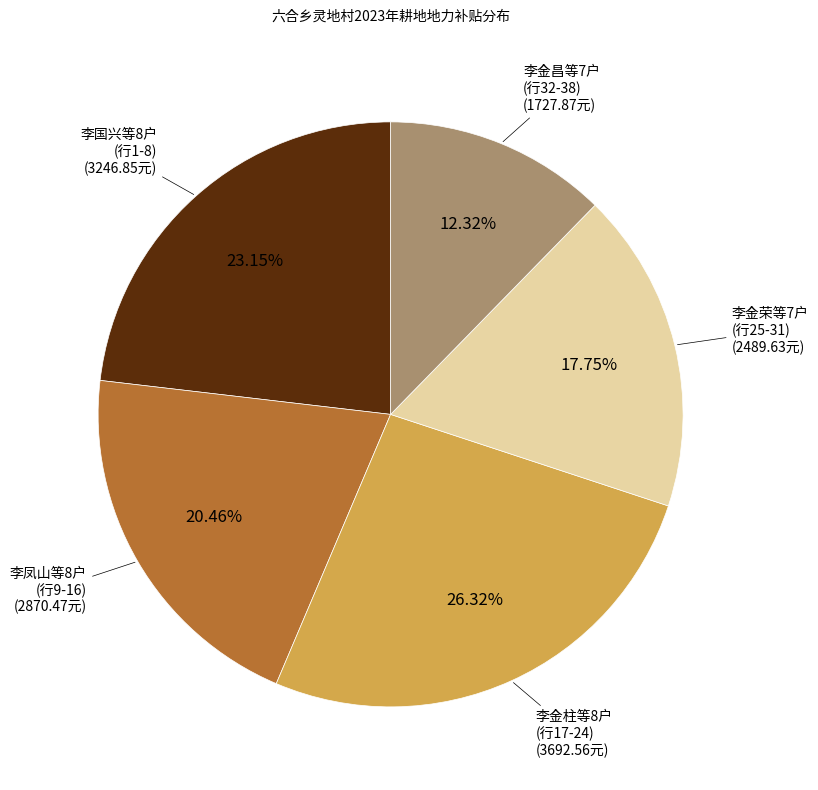

Is there any slice that represents more than half of the pie?

No